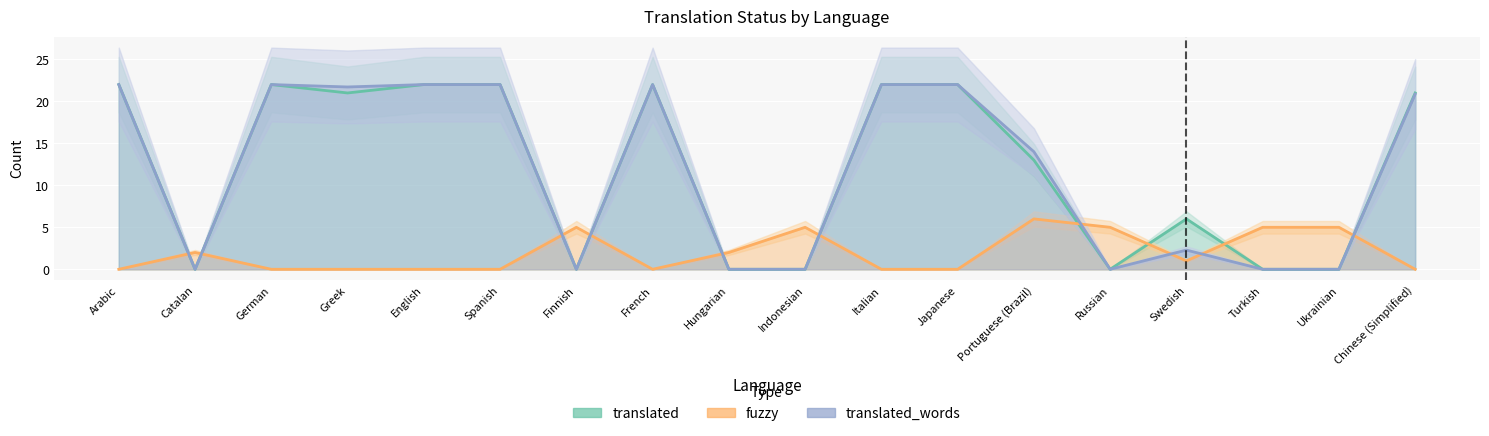

What is the difference between the highest and lowest values at English?

22.0